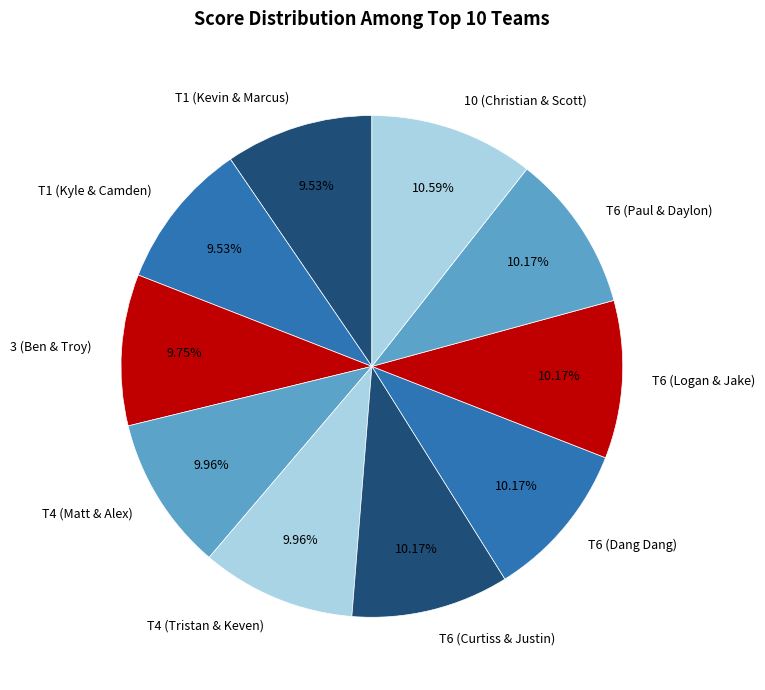

Does any single category account for the majority?

No